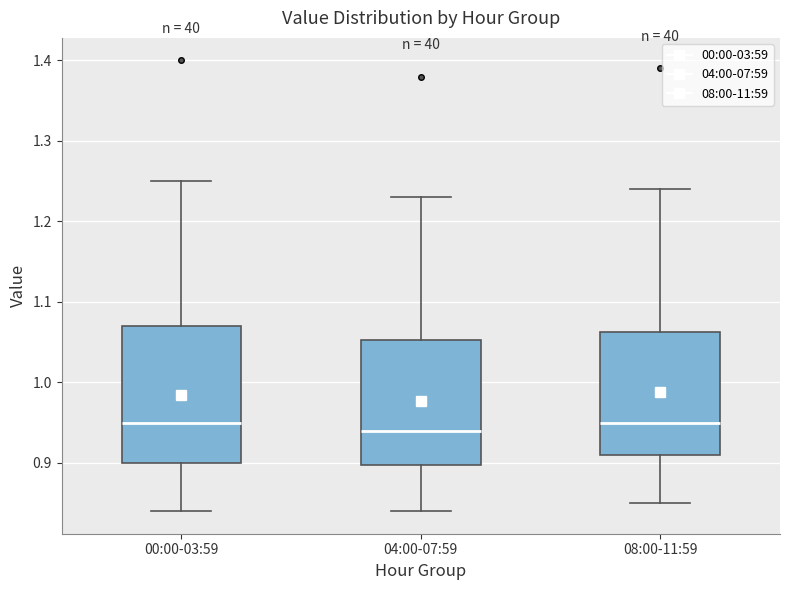

Reading left to right, transcribe this box plot: for each box, give where its median line is, the range the box spans, and where its two whiskers end, as read against the y-axis. The values are not printed on the chart, so give them approximately, as read against the axis.

00:00-03:59: median 0.95, box 0.90 to 1.07, whiskers 0.84 to 1.25
04:00-07:59: median 0.94, box 0.90 to 1.05, whiskers 0.84 to 1.23
08:00-11:59: median 0.95, box 0.91 to 1.06, whiskers 0.85 to 1.24